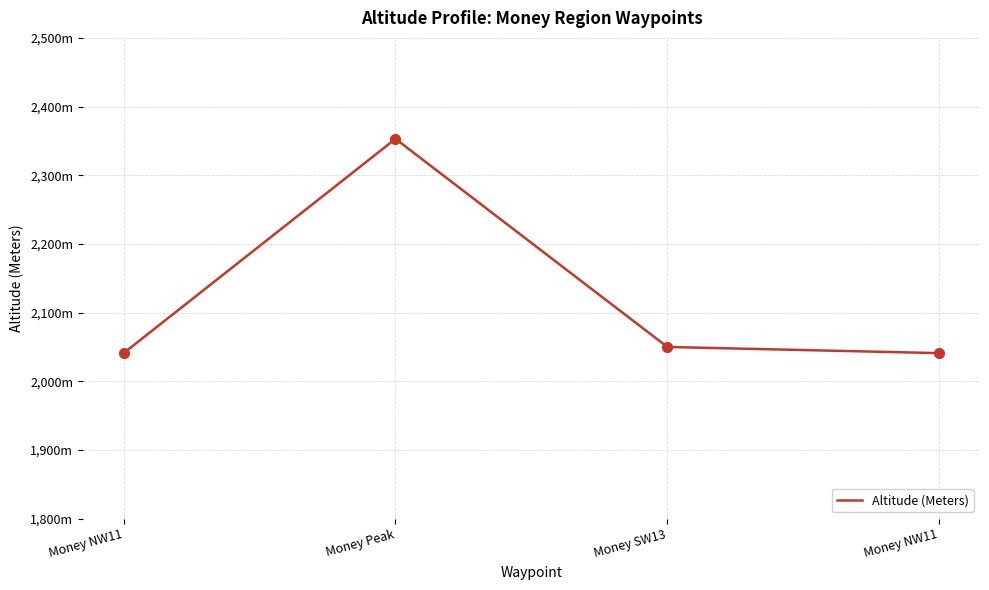

What is the change in value from Money NW11 to Money Peak?

+312